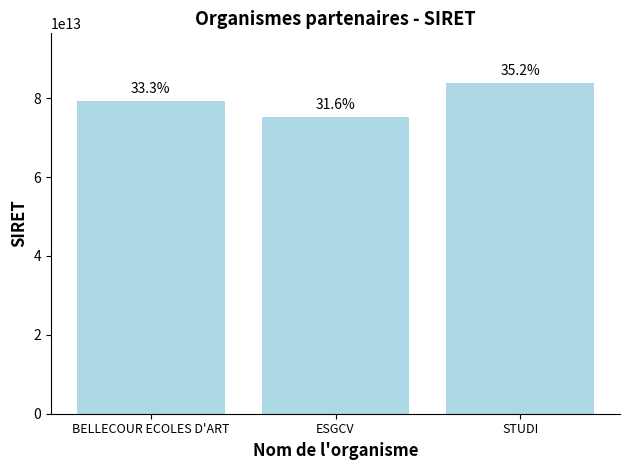

Rank the categories by value from highest to lowest.

STUDI, BELLECOUR ECOLES D'ART, ESGCV